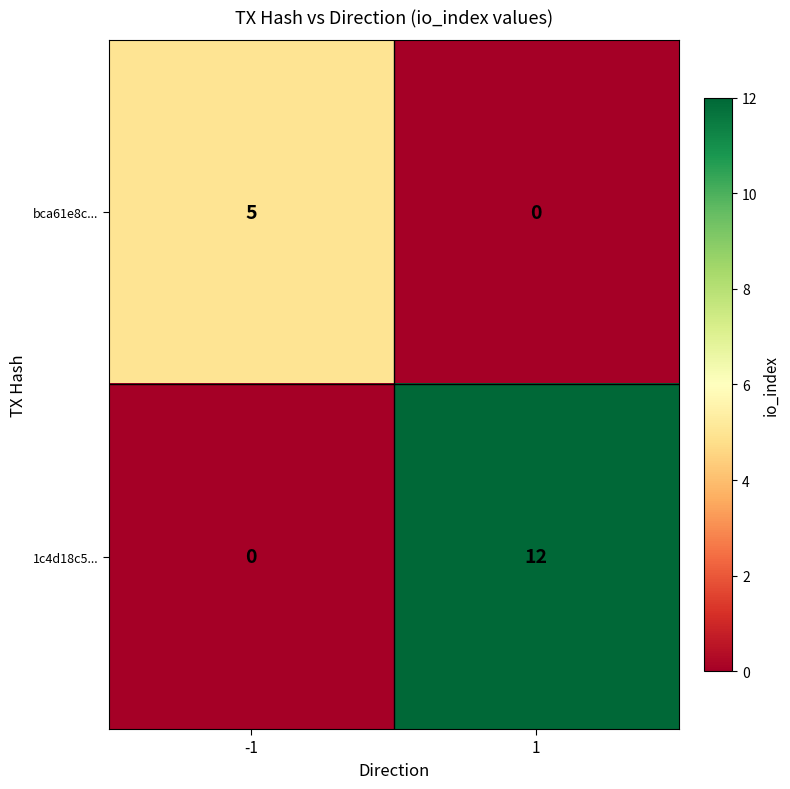

Which label corresponds to the largest value in the chart?

1